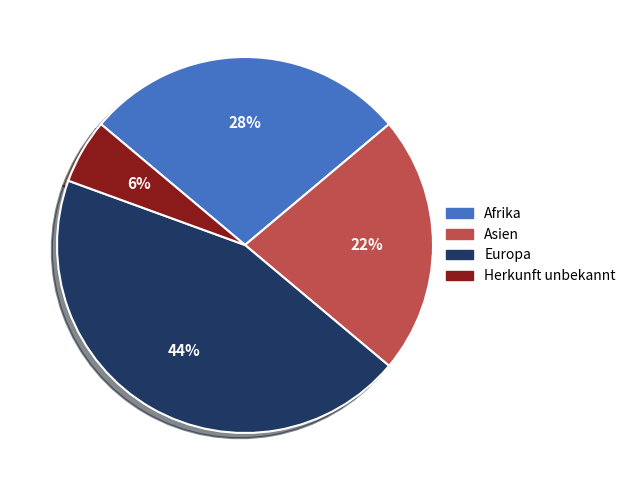

Does Herkunft unbekannt account for over 50% of the chart?

No